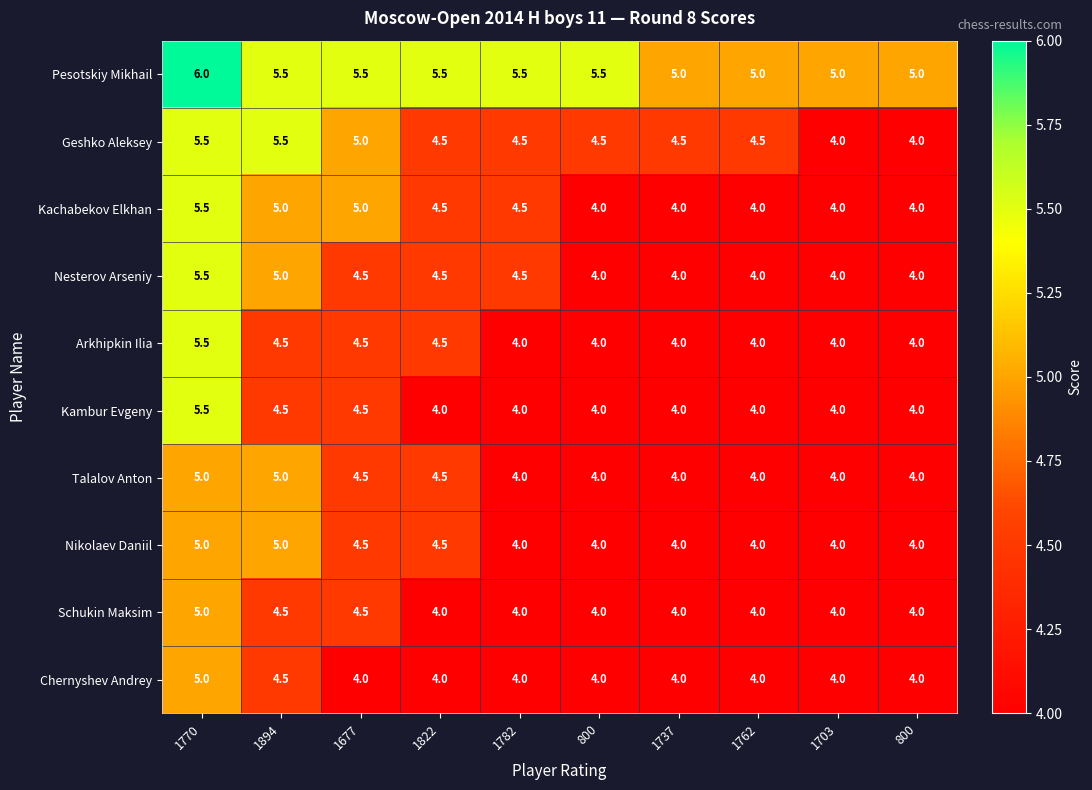

How many categories are shown in the chart?

10